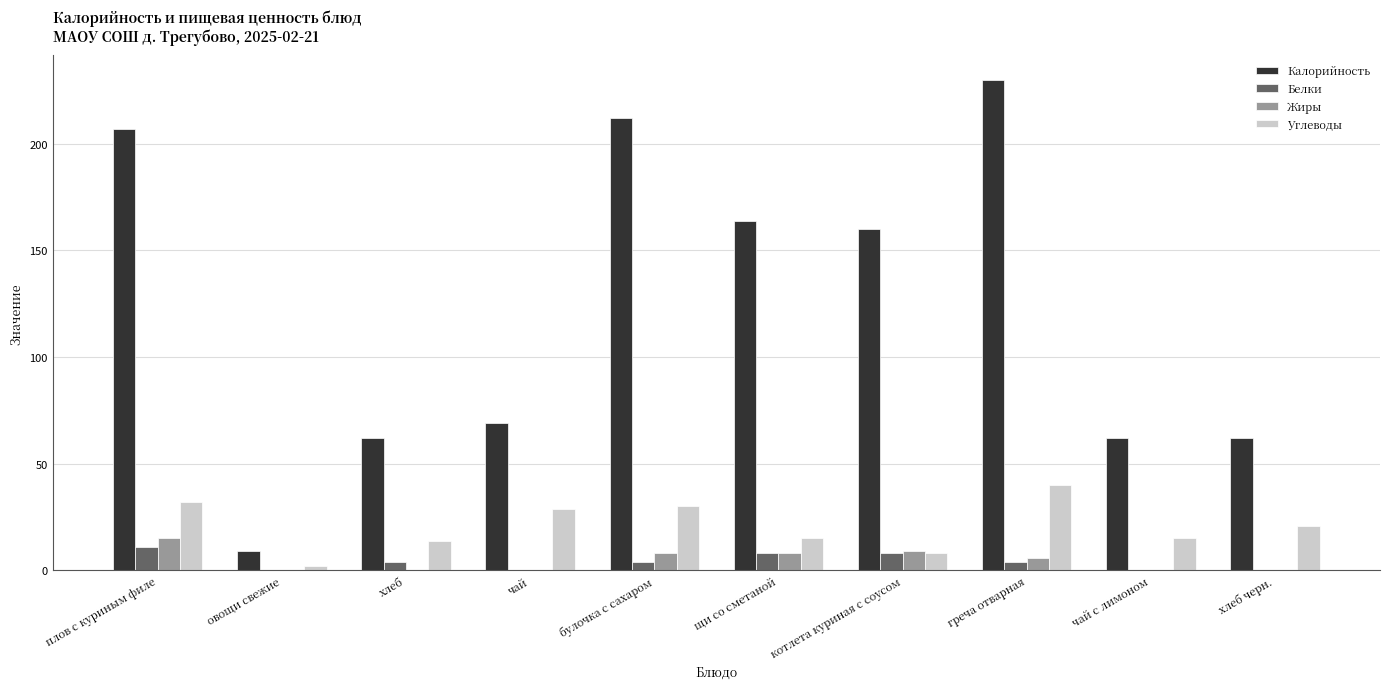

At which category is the sum across all series the highest?

греча отварная